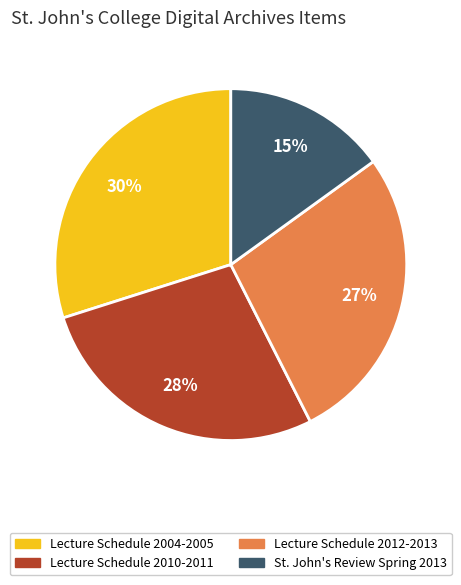

To the nearest percent, what percentage of the pie is Lecture Schedule 2004-2005?

30%